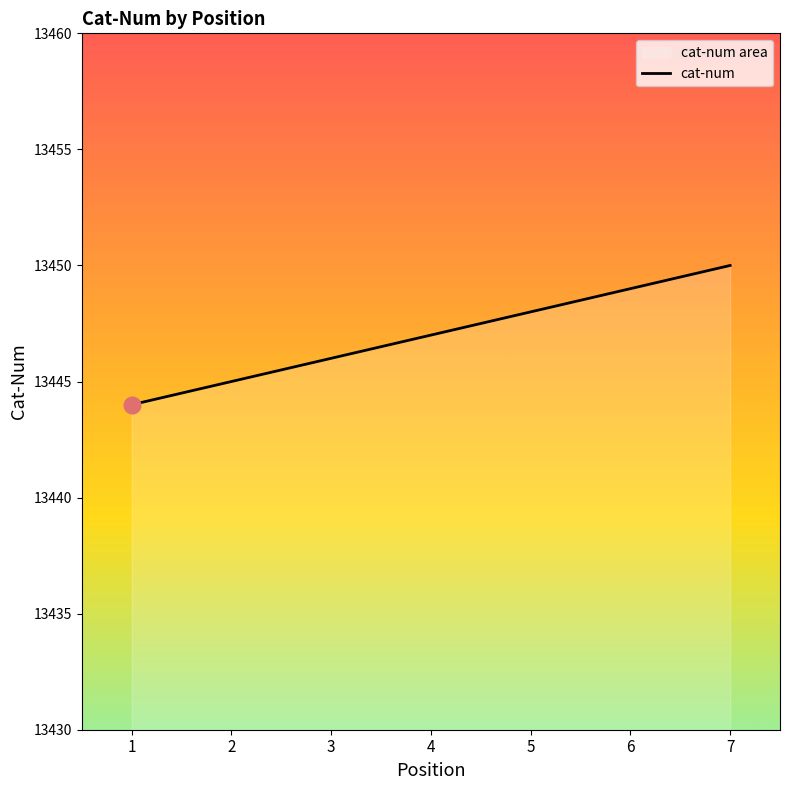

Rank the categories by value from highest to lowest.

7, 6, 5, 4, 3, 2, 1